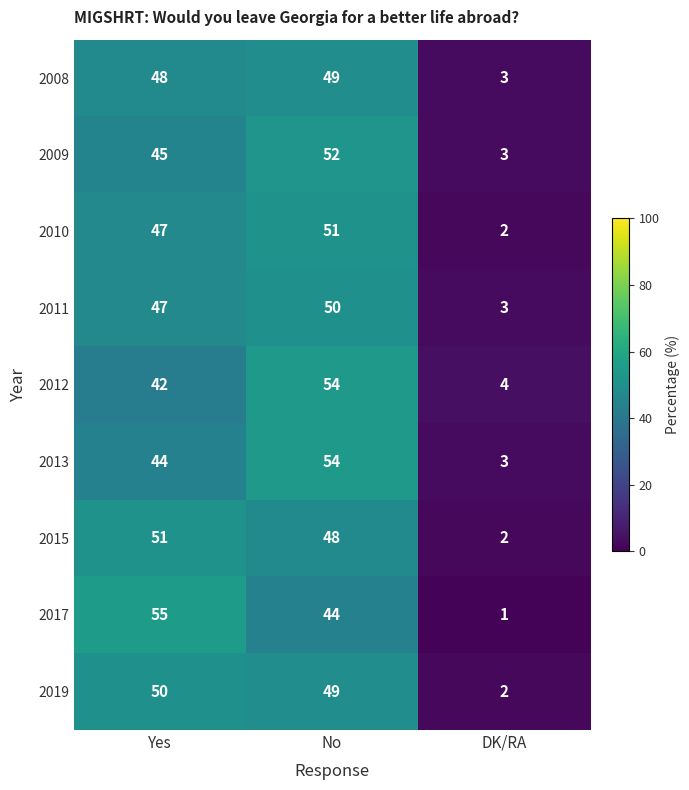

Reading right to left, what are all the values shown in this chart?

2008: DK/RA=3	No=49	Yes=48
2009: DK/RA=3	No=52	Yes=45
2010: DK/RA=2	No=51	Yes=47
2011: DK/RA=3	No=50	Yes=47
2012: DK/RA=4	No=54	Yes=42
2013: DK/RA=3	No=54	Yes=44
2015: DK/RA=2	No=48	Yes=51
2017: DK/RA=1	No=44	Yes=55
2019: DK/RA=2	No=49	Yes=50